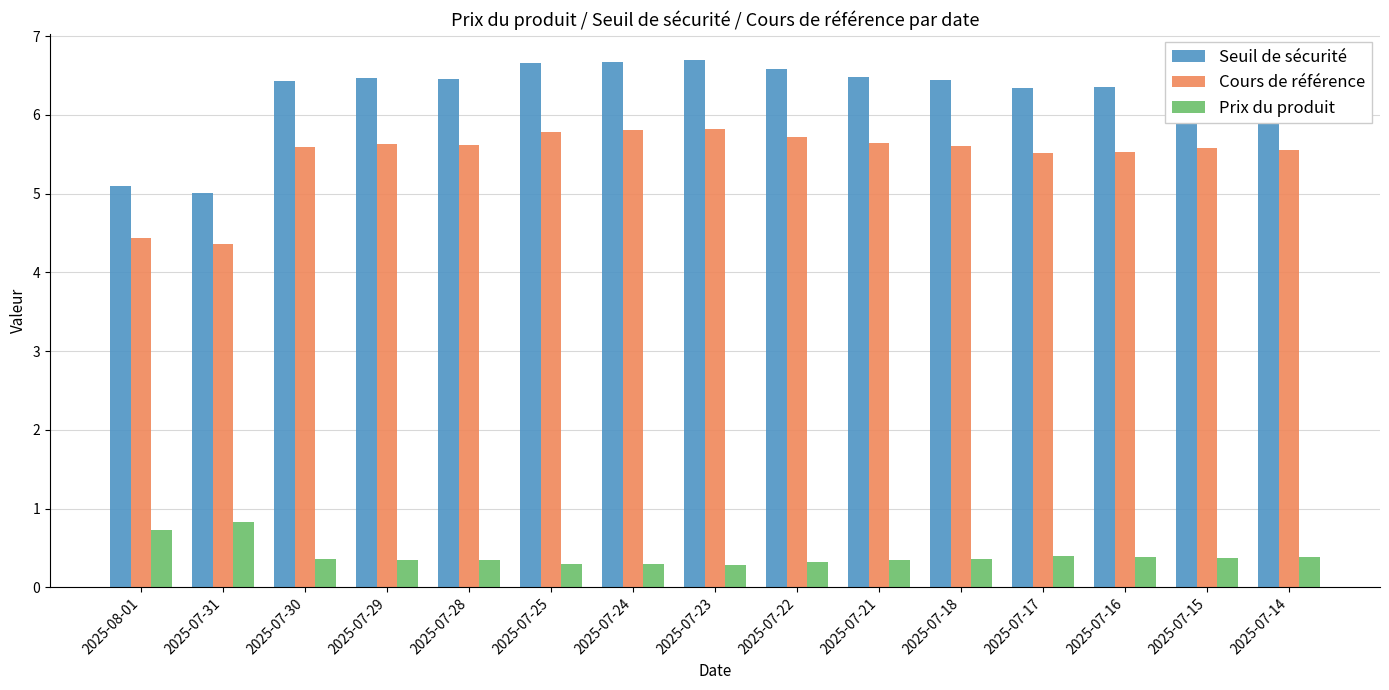

The value of Prix du produit at 2025-07-30 is 0.6. True or false?

False